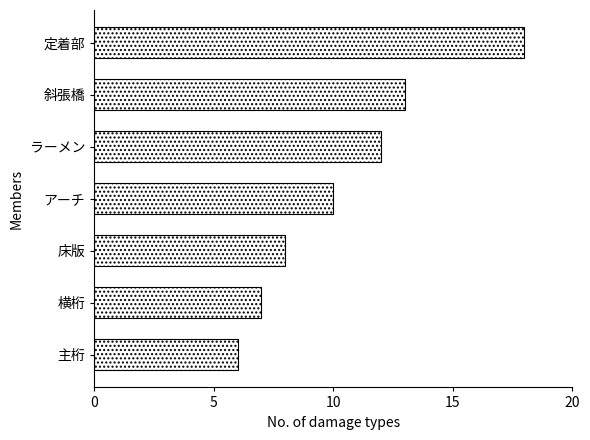

Rank the categories by value from lowest to highest.

主桁, 横桁, 床版, アーチ, ラーメン, 斜張橋, 定着部